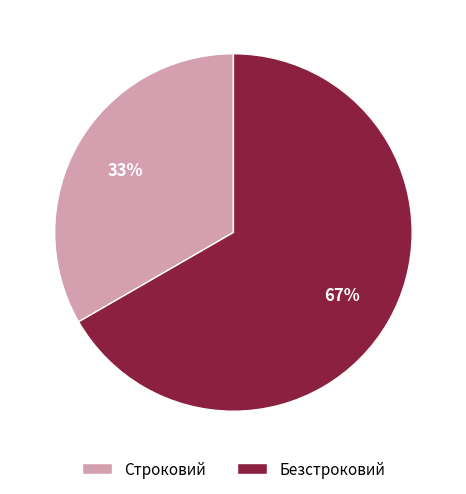

How many slices are in this pie chart?

2